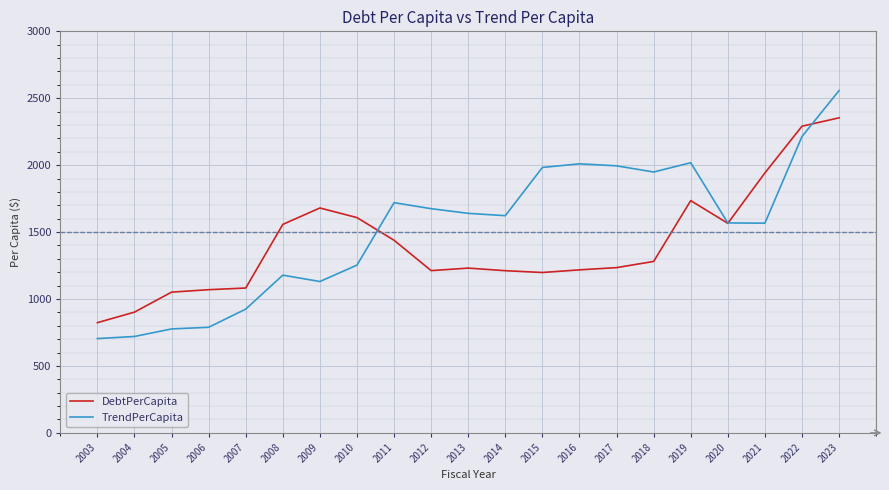

How many times do TrendPerCapita and DebtPerCapita cross each other?

3